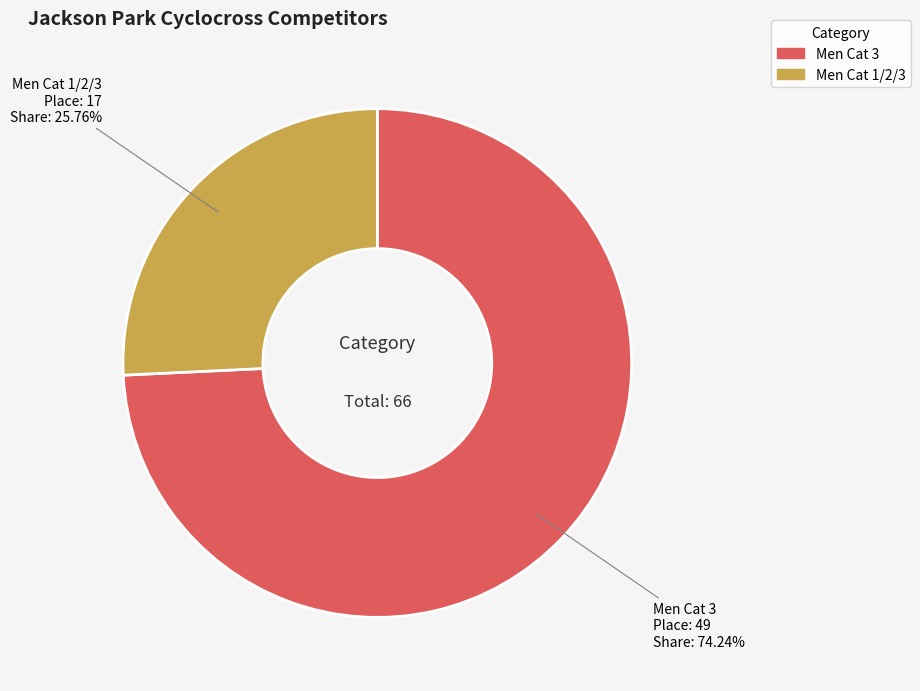

Which has a higher value, Men Cat 3 or Men Cat 1/2/3?

Men Cat 3